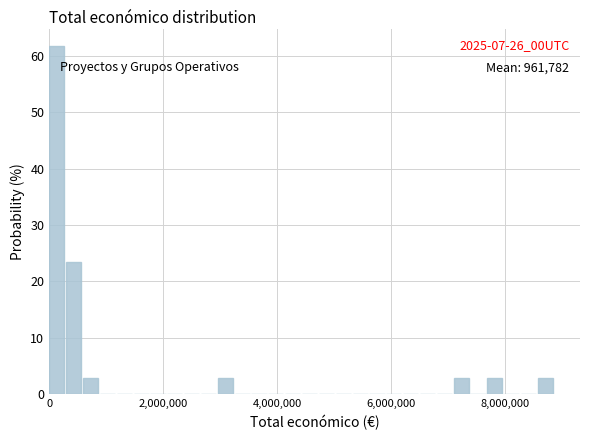

Around what value on the x-axis is the tallest bar? Give the approximate position of its centre, as read against the axis.

200000